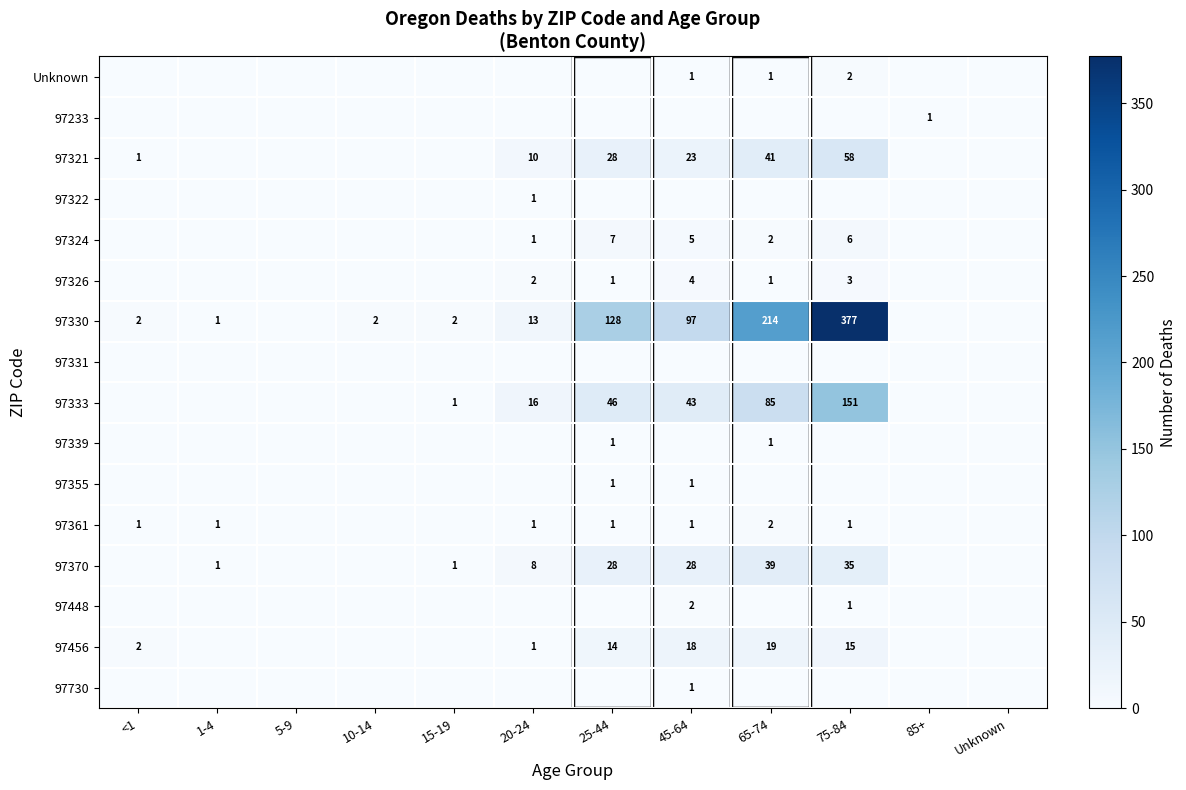

The value of 97330 at 20-24 is 13. True or false?

True